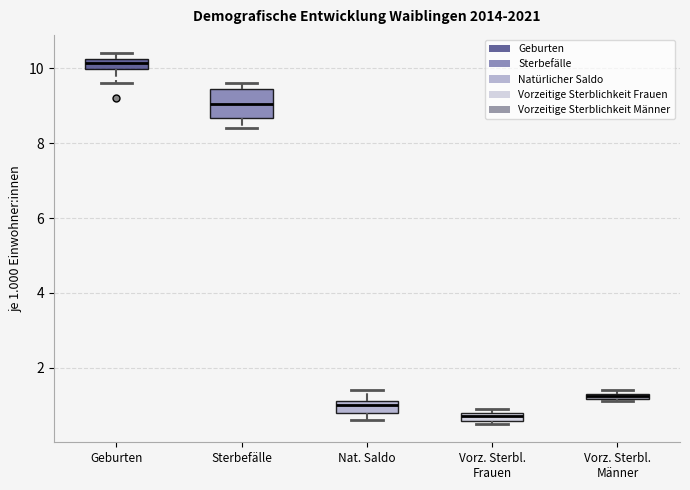

Where does the lower whisker of the box for Nat. Saldo end on the y-axis? The values are not printed on the chart, so give them approximately, as read against the axis.

0.6